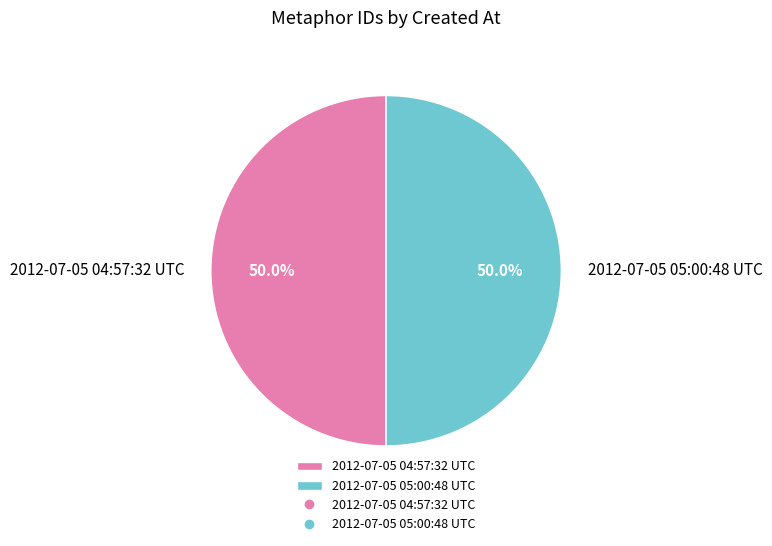

What is the ratio of the value at 2012-07-05 04:57:32 UTC to the value at 2012-07-05 05:00:48 UTC?

1.0